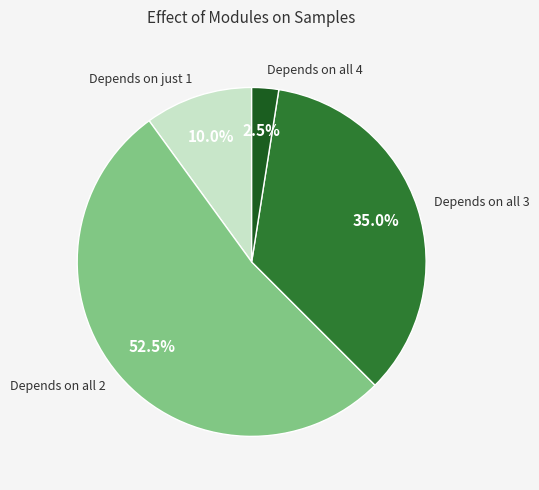

What percentage do Depends on all 4 and Depends on all 2 together represent?

55.0%